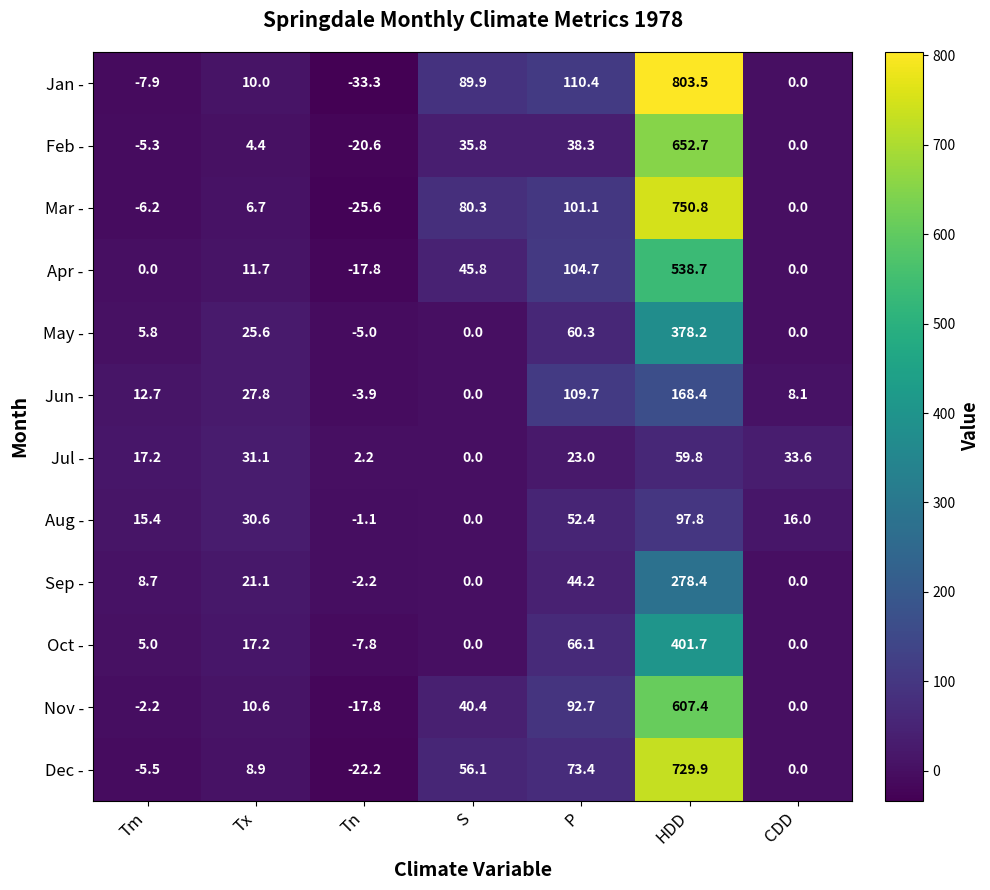

Which series changed the most between Tn and S?

Jan -